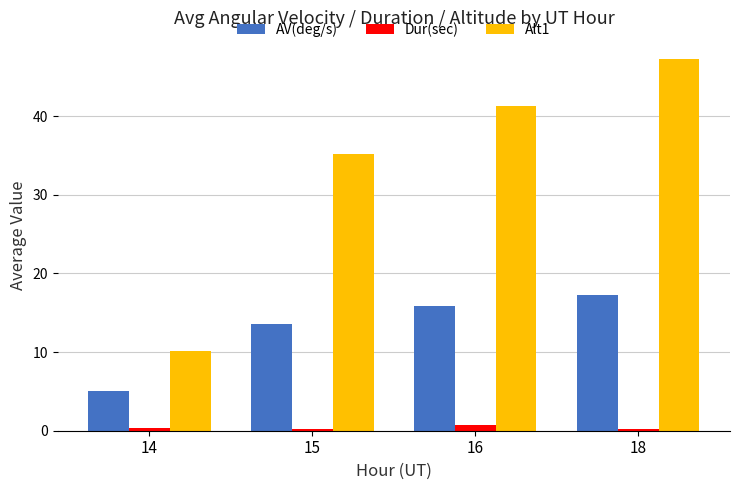

What value does the AV(deg/s) series have at 18?

17.2